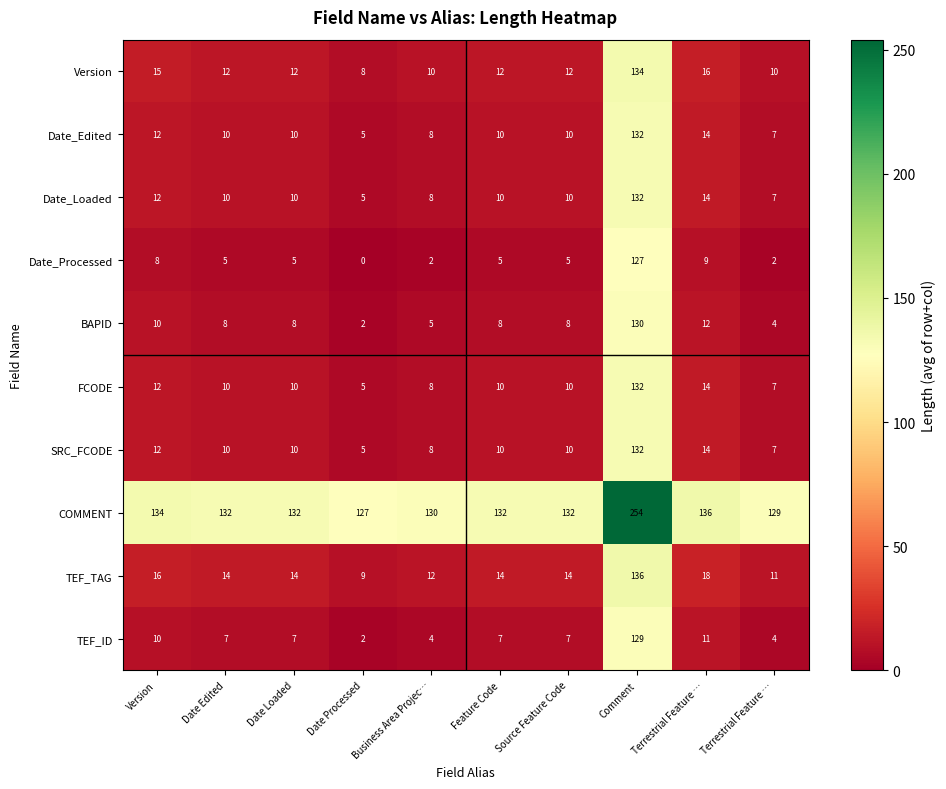

Reading left to right, extract all data points from this chart.

Version: Version=15.0	Date Edited=12.0	Date Loaded=12.0	Date Processed=8.0	Business Area Projec…=10.0	Feature Code=12.0	Source Feature Code=12.0	Comment=134.0	Terrestrial Feature …=16.0	Terrestrial Feature …=10.0
Date_Edited: Version=12.0	Date Edited=10.0	Date Loaded=10.0	Date Processed=5.0	Business Area Projec…=8.0	Feature Code=10.0	Source Feature Code=10.0	Comment=132.0	Terrestrial Feature …=14.0	Terrestrial Feature …=7.0
Date_Loaded: Version=12.0	Date Edited=10.0	Date Loaded=10.0	Date Processed=5.0	Business Area Projec…=8.0	Feature Code=10.0	Source Feature Code=10.0	Comment=132.0	Terrestrial Feature …=14.0	Terrestrial Feature …=7.0
Date_Processed: Version=8.0	Date Edited=5.0	Date Loaded=5.0	Date Processed=0.0	Business Area Projec…=2.0	Feature Code=5.0	Source Feature Code=5.0	Comment=127.0	Terrestrial Feature …=9.0	Terrestrial Feature …=2.0
BAPID: Version=10.0	Date Edited=8.0	Date Loaded=8.0	Date Processed=2.0	Business Area Projec…=5.0	Feature Code=8.0	Source Feature Code=8.0	Comment=130.0	Terrestrial Feature …=12.0	Terrestrial Feature …=4.0
FCODE: Version=12.0	Date Edited=10.0	Date Loaded=10.0	Date Processed=5.0	Business Area Projec…=8.0	Feature Code=10.0	Source Feature Code=10.0	Comment=132.0	Terrestrial Feature …=14.0	Terrestrial Feature …=7.0
SRC_FCODE: Version=12.0	Date Edited=10.0	Date Loaded=10.0	Date Processed=5.0	Business Area Projec…=8.0	Feature Code=10.0	Source Feature Code=10.0	Comment=132.0	Terrestrial Feature …=14.0	Terrestrial Feature …=7.0
COMMENT: Version=134.0	Date Edited=132.0	Date Loaded=132.0	Date Processed=127.0	Business Area Projec…=130.0	Feature Code=132.0	Source Feature Code=132.0	Comment=254.0	Terrestrial Feature …=136.0	Terrestrial Feature …=129.0
TEF_TAG: Version=16.0	Date Edited=14.0	Date Loaded=14.0	Date Processed=9.0	Business Area Projec…=12.0	Feature Code=14.0	Source Feature Code=14.0	Comment=136.0	Terrestrial Feature …=18.0	Terrestrial Feature …=11.0
TEF_ID: Version=10.0	Date Edited=7.0	Date Loaded=7.0	Date Processed=2.0	Business Area Projec…=4.0	Feature Code=7.0	Source Feature Code=7.0	Comment=129.0	Terrestrial Feature …=11.0	Terrestrial Feature …=4.0